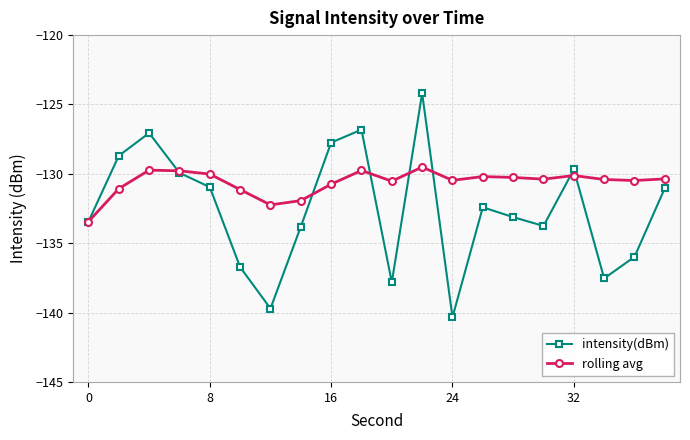

Rank the series by their maximum value, from lowest to highest.

rolling avg, intensity(dBm)